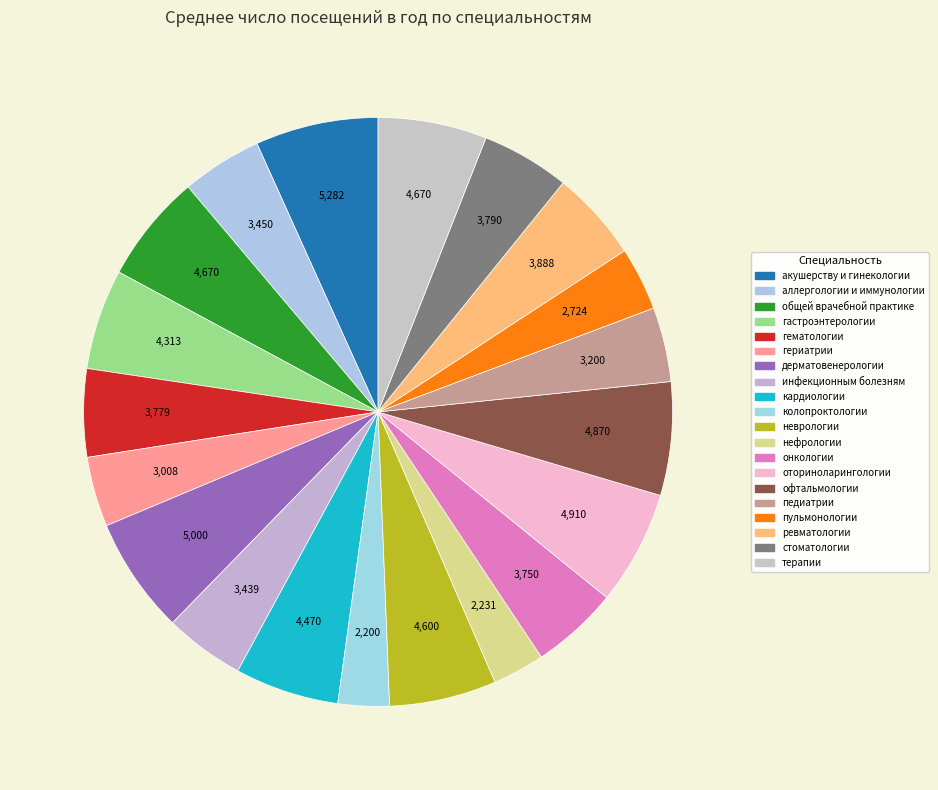

Does any single category account for the majority?

No